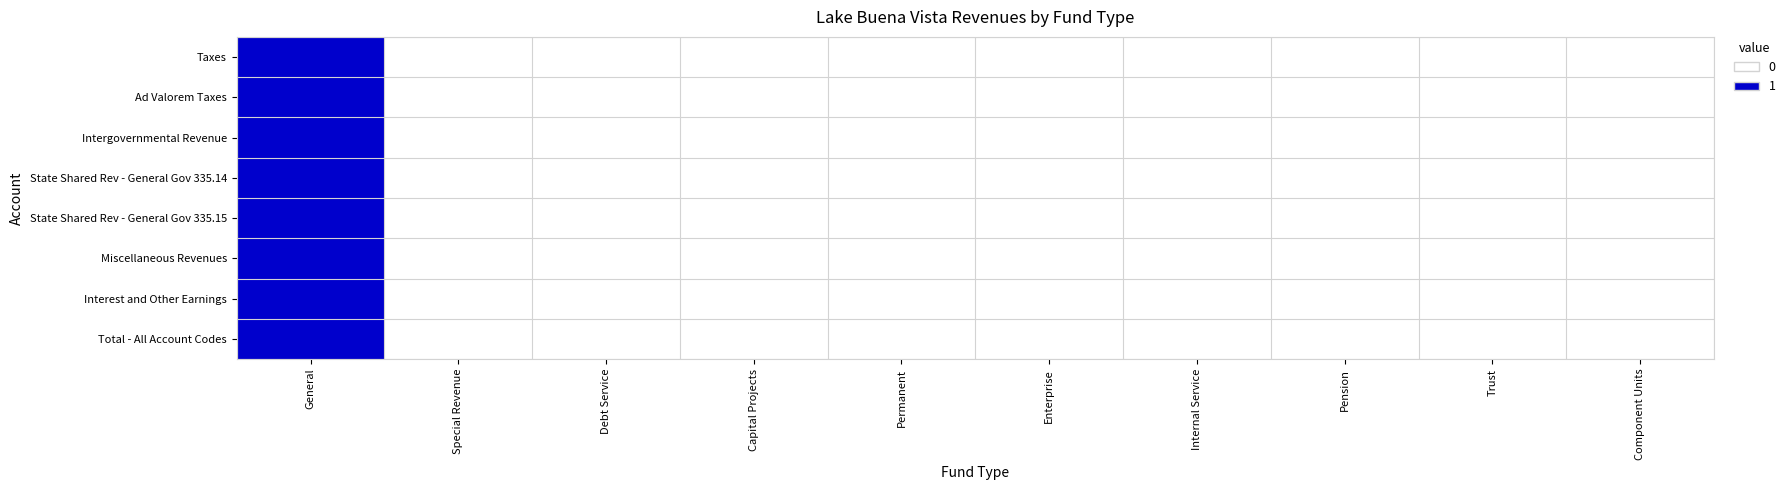

Which series has the widest spread of values?

Taxes